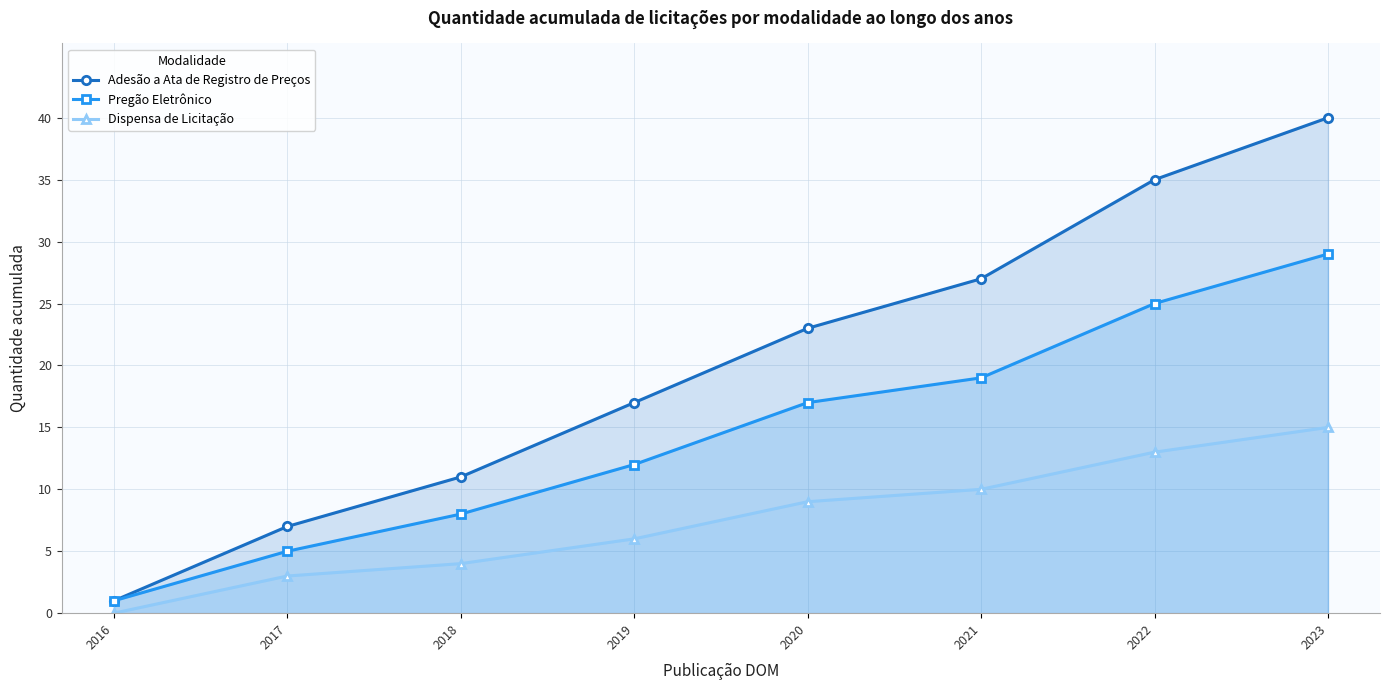

At which label does Pregão Eletrônico reach its peak?

2023